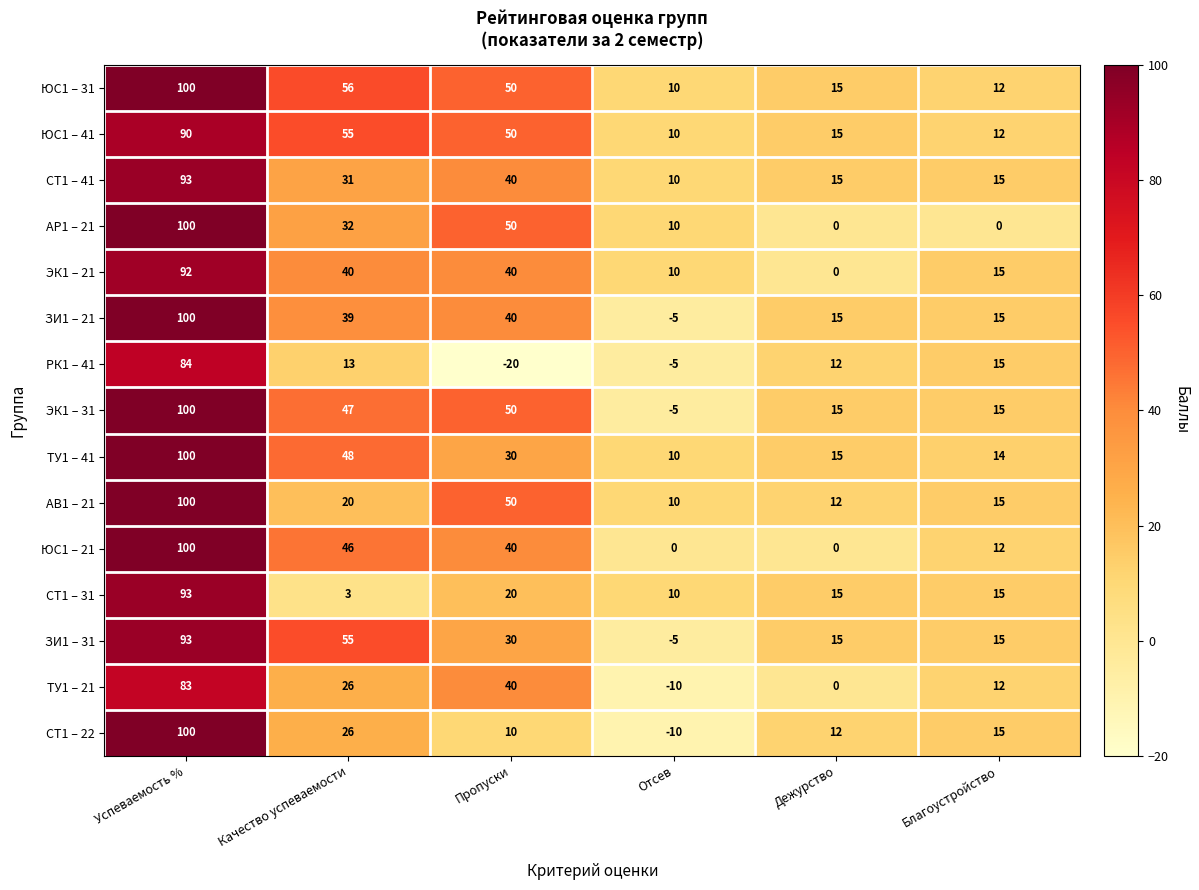

How many distinct data groups are displayed?

15